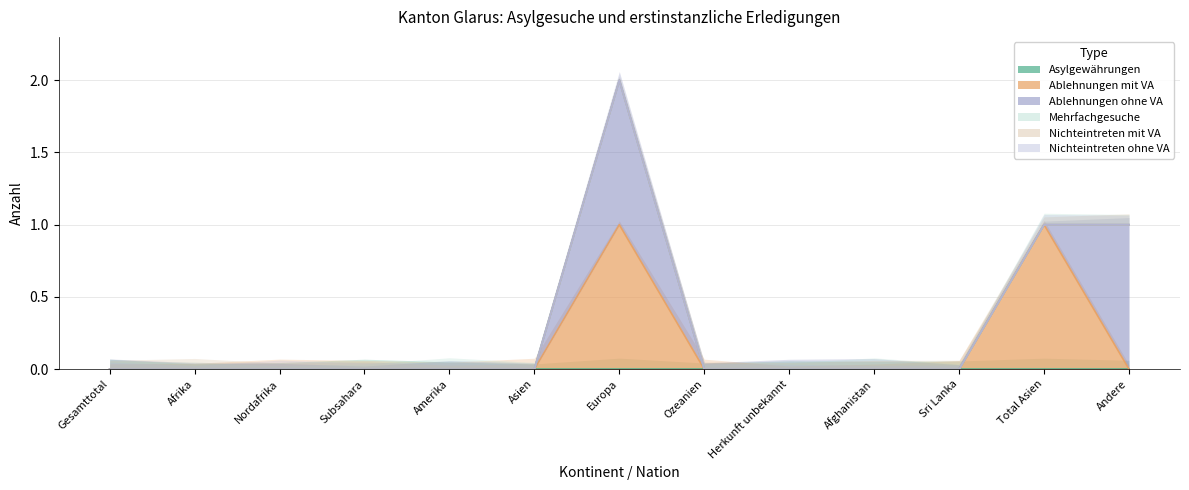

The Ablehnungen mit VA series shows 0 at Subsahara. True or false?

True